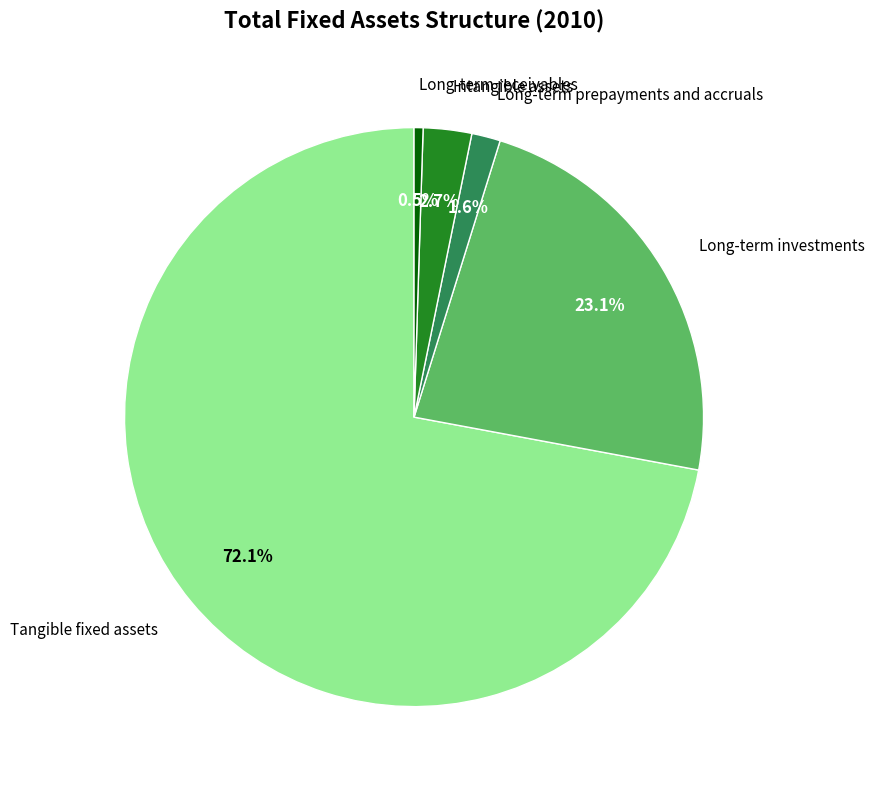

How many slices are in this pie chart?

5